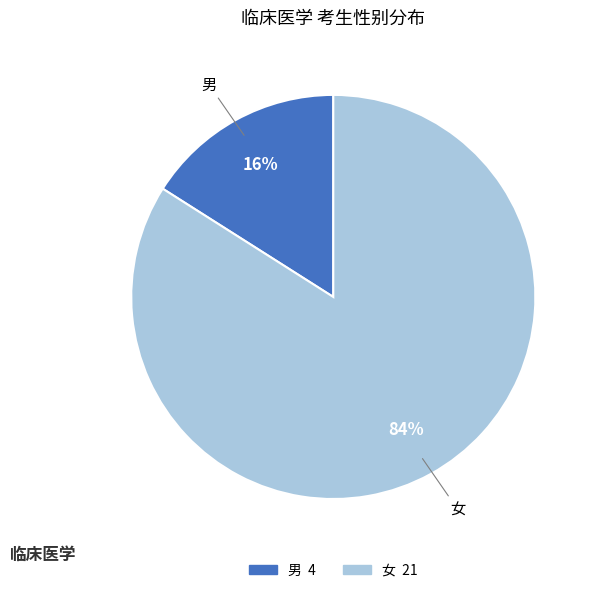

To the nearest percent, what percentage of the pie is 女?

84%